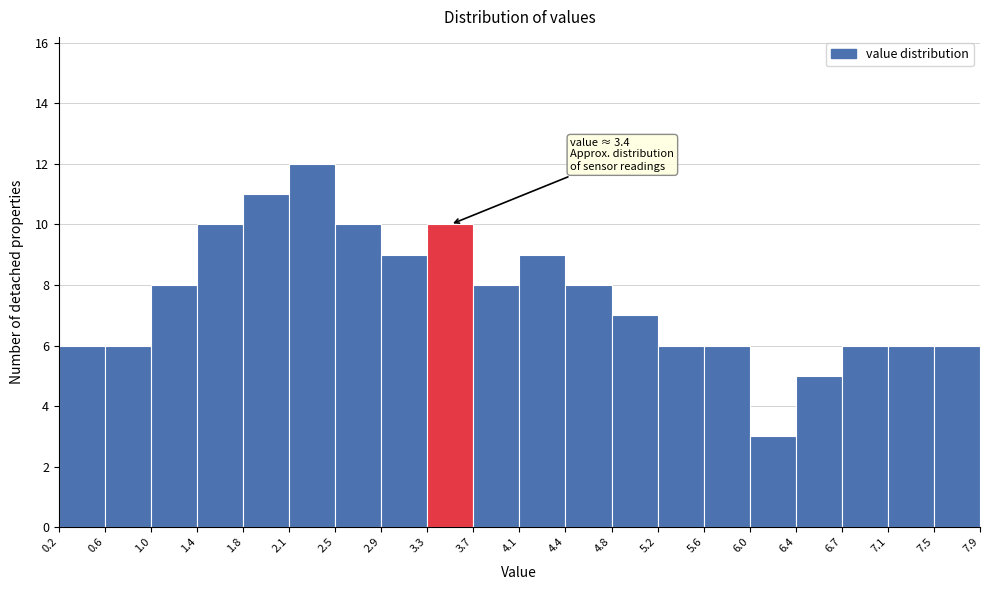

Over which range of the x-axis is the bar tallest?

2.1 to 2.5